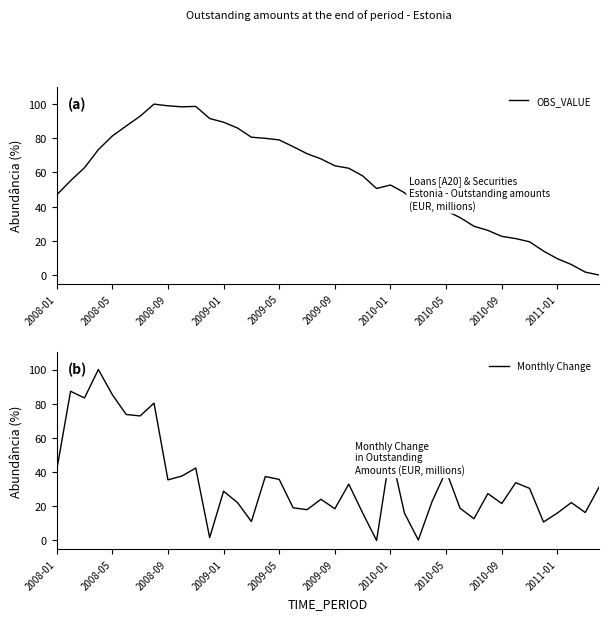

How many categories are shown in the chart?

40